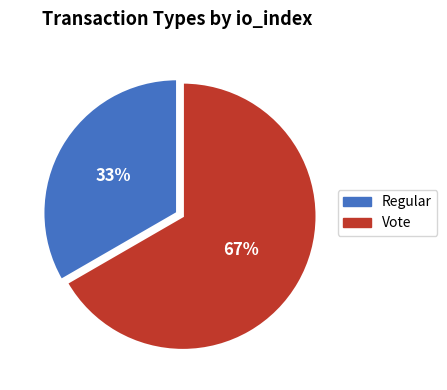

Between Regular and Vote, which is larger?

Vote